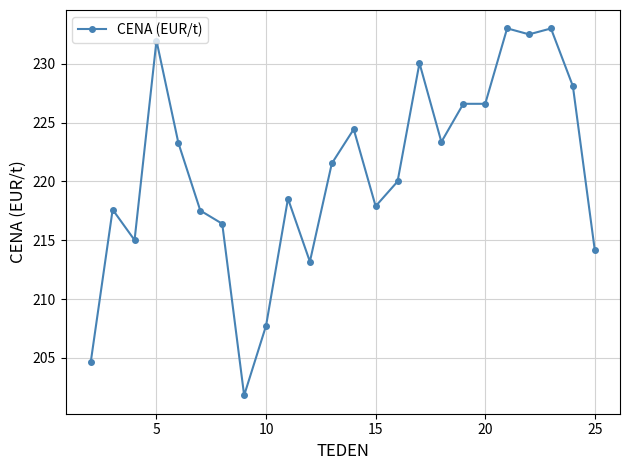

What is the value of the 16th point from the left?

230.1